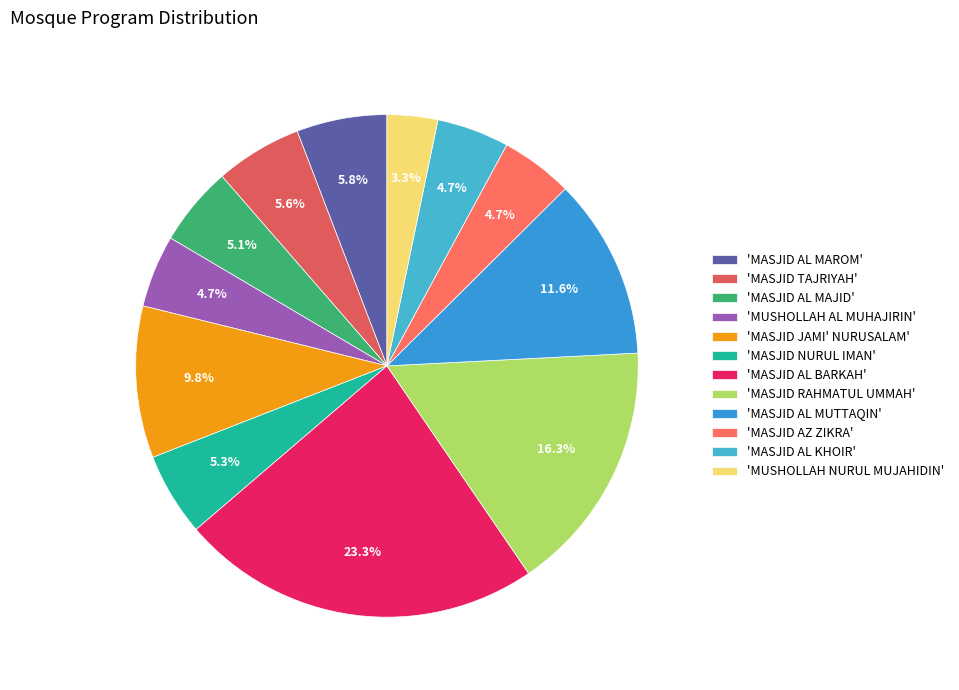

Which category has the smallest portion of the pie?

'MUSHOLLAH NURUL MUJAHIDIN'